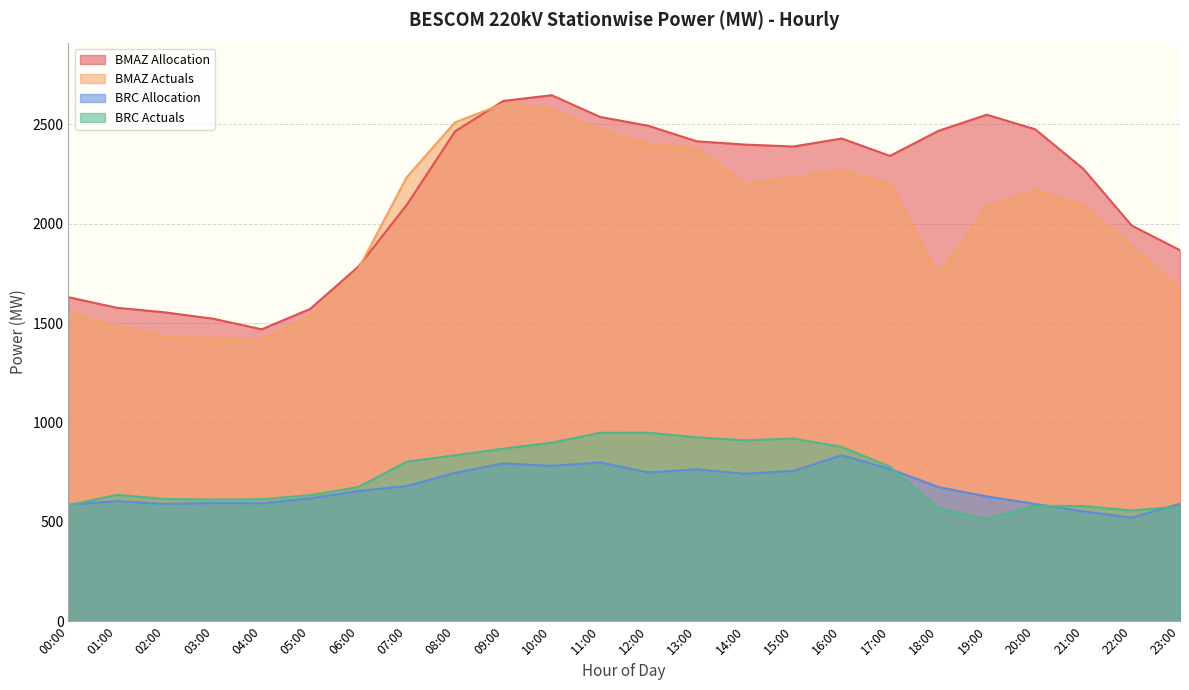

True or false: BRC Allocation and BMAZ Actuals cross at least once.

False